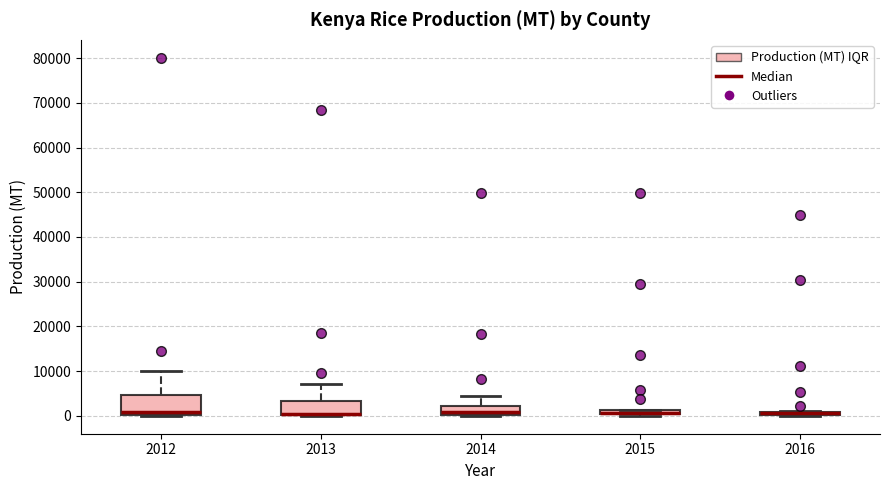

Where is the lower edge of the box at x = 2012 on the y-axis? The values are not printed on the chart, so give them approximately, as read against the axis.

0